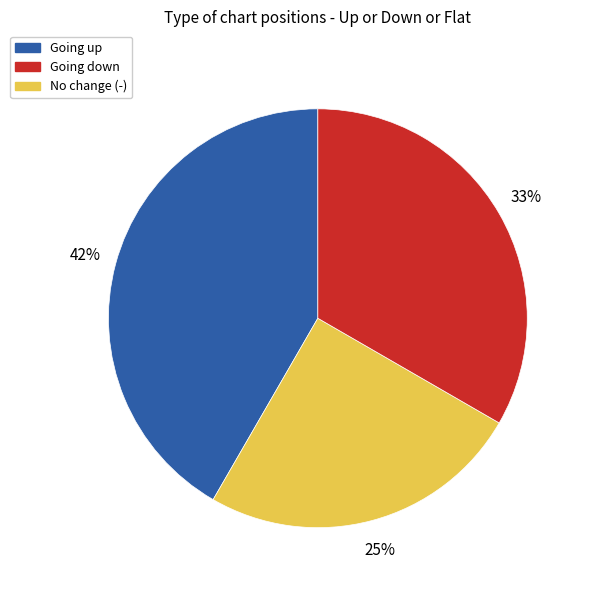

Count the number of slices in the pie.

3